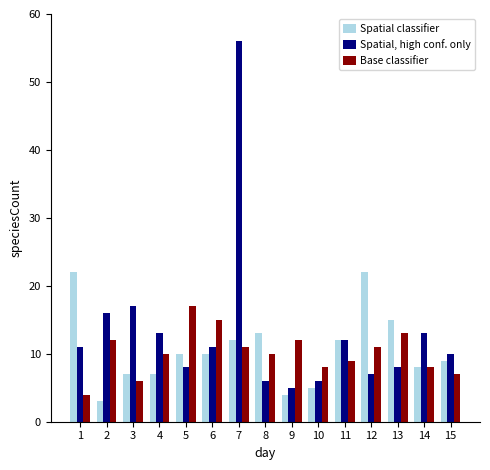

What are all the series names shown in the legend?

Spatial classifier, Spatial, high conf. only, Base classifier